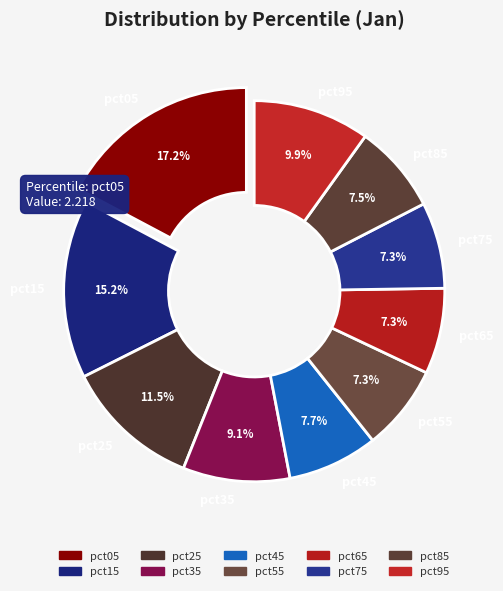

True or false: pct35 accounts for 9% of the total.

True